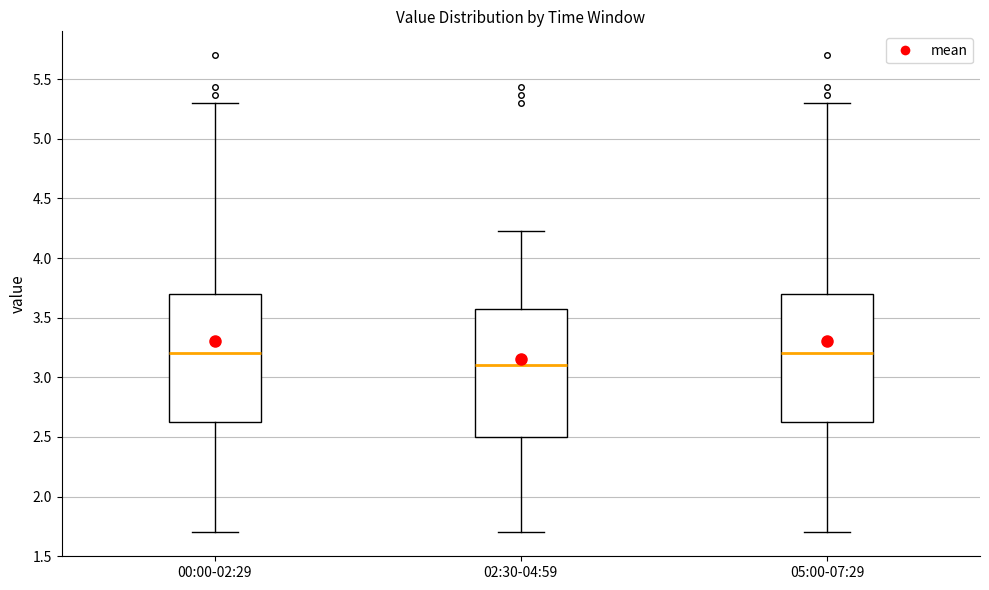

Reading left to right, transcribe this box plot: for each box, give where its median line is, the range the box spans, and where its two whiskers end, as read against the y-axis. The values are not printed on the chart, so give them approximately, as read against the axis.

00:00-02:29: median 3.20, box 2.60 to 3.70, whiskers 1.70 to 5.30
02:30-04:59: median 3.10, box 2.50 to 3.55, whiskers 1.70 to 4.25
05:00-07:29: median 3.20, box 2.60 to 3.70, whiskers 1.70 to 5.30